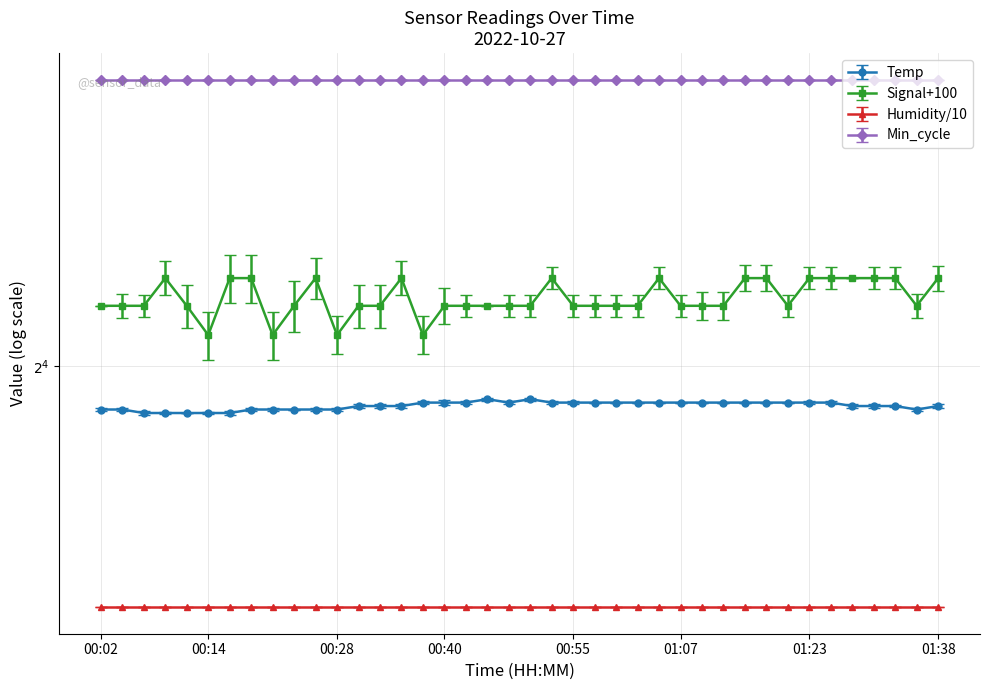

True or false: Signal has more than 0 interior local peaks.

True